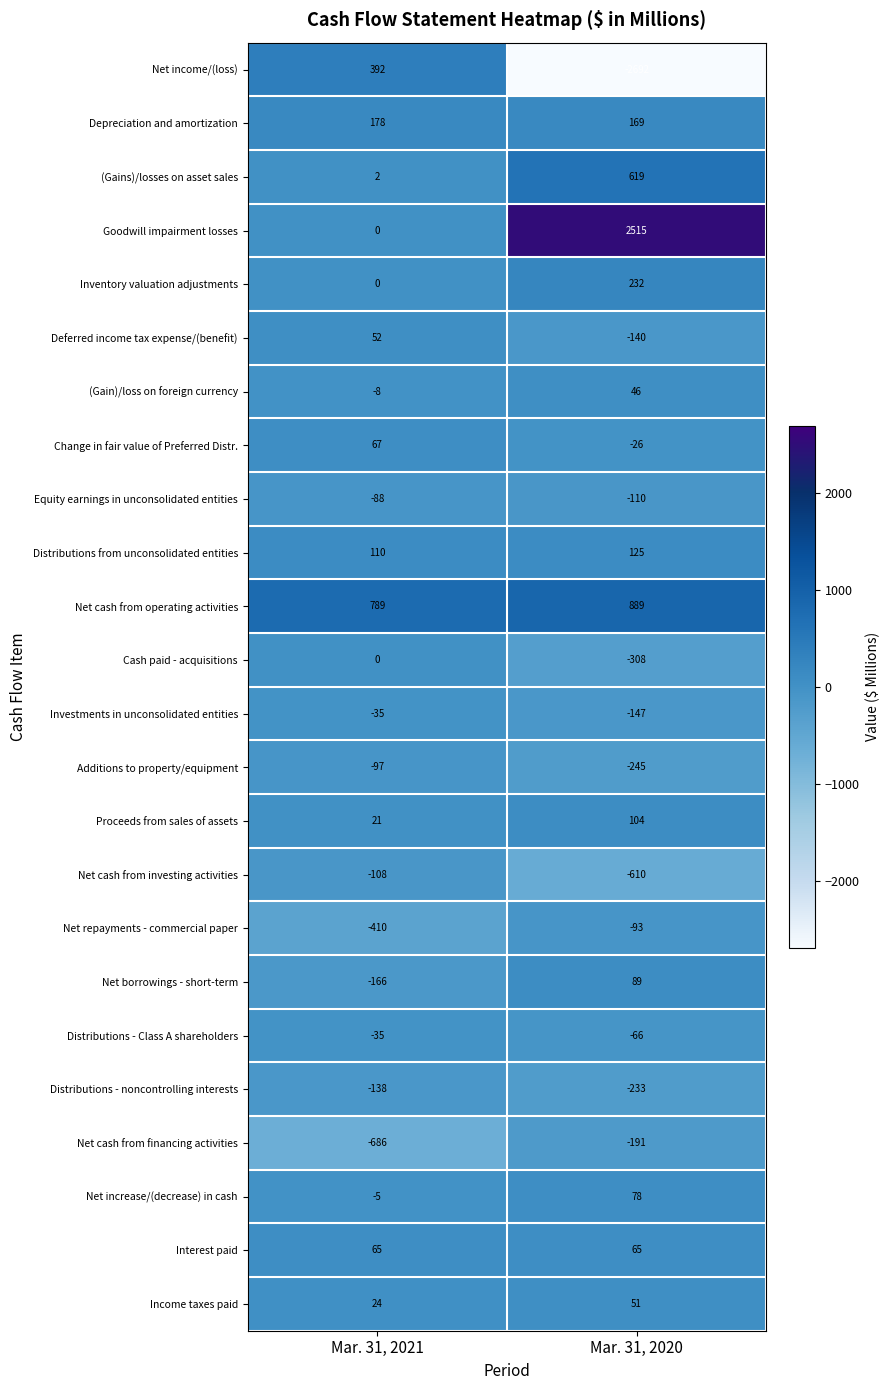

The value of Net cash from investing activities at Mar. 31, 2021 is -58. True or false?

False